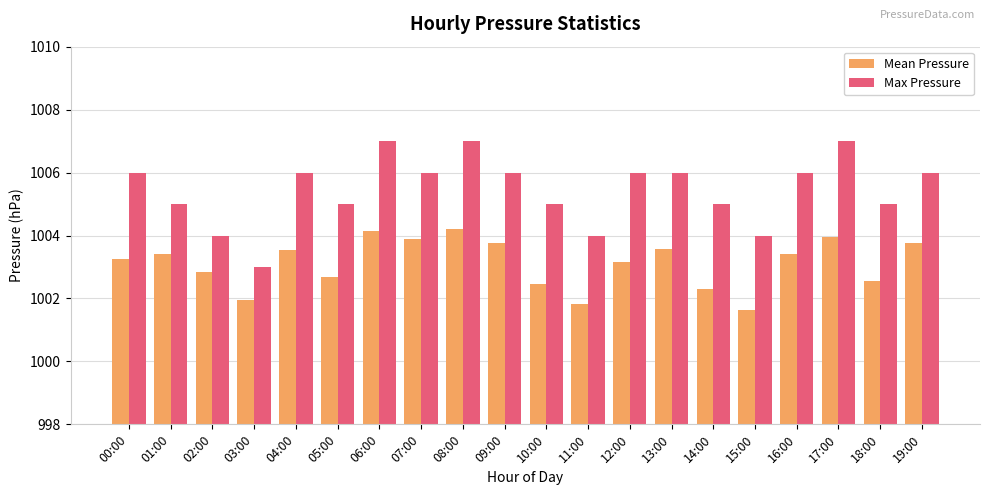

Which category has the lowest value across all series?

15:00